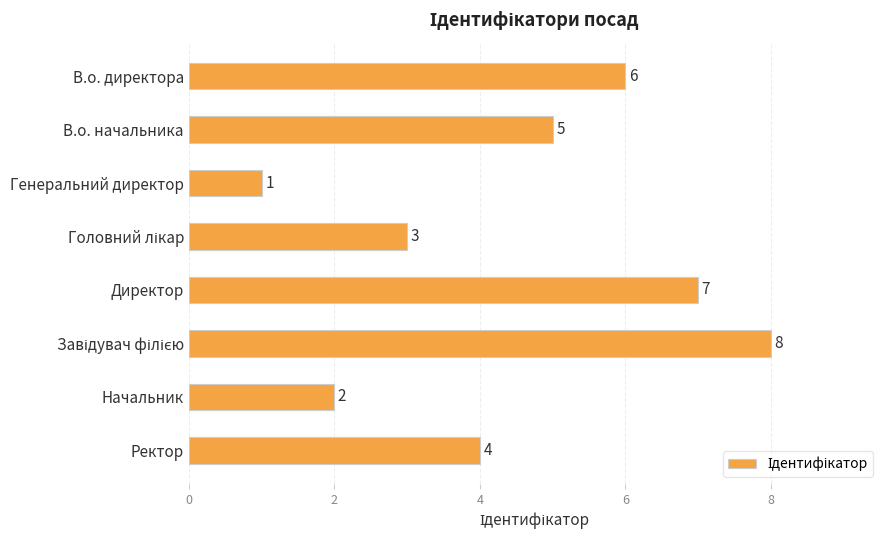

Are the bars grouped side by side (vs. stacked)?

No